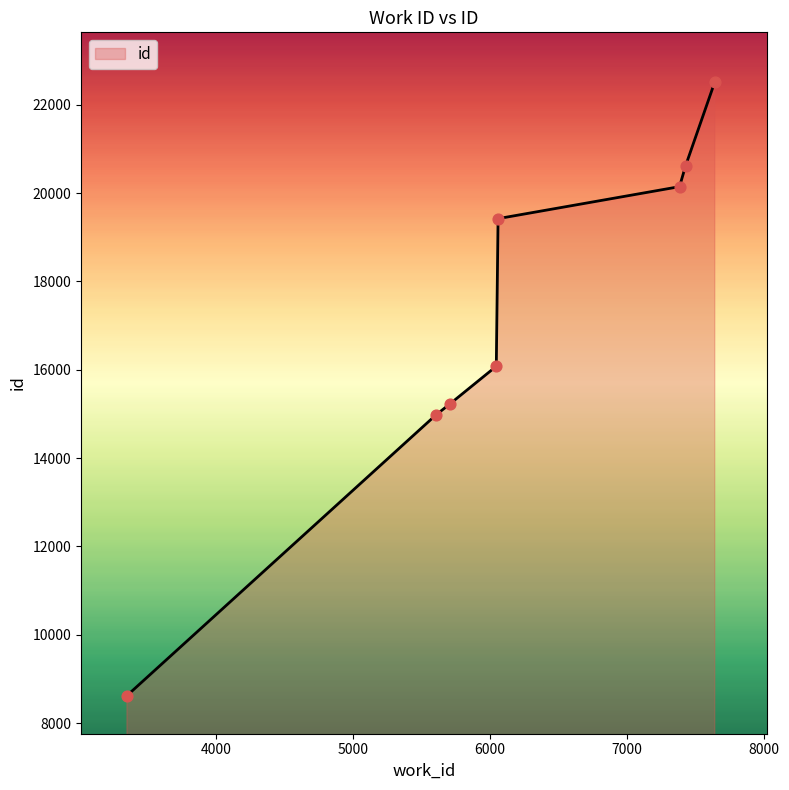

What is the maximum value shown in the chart?

22514